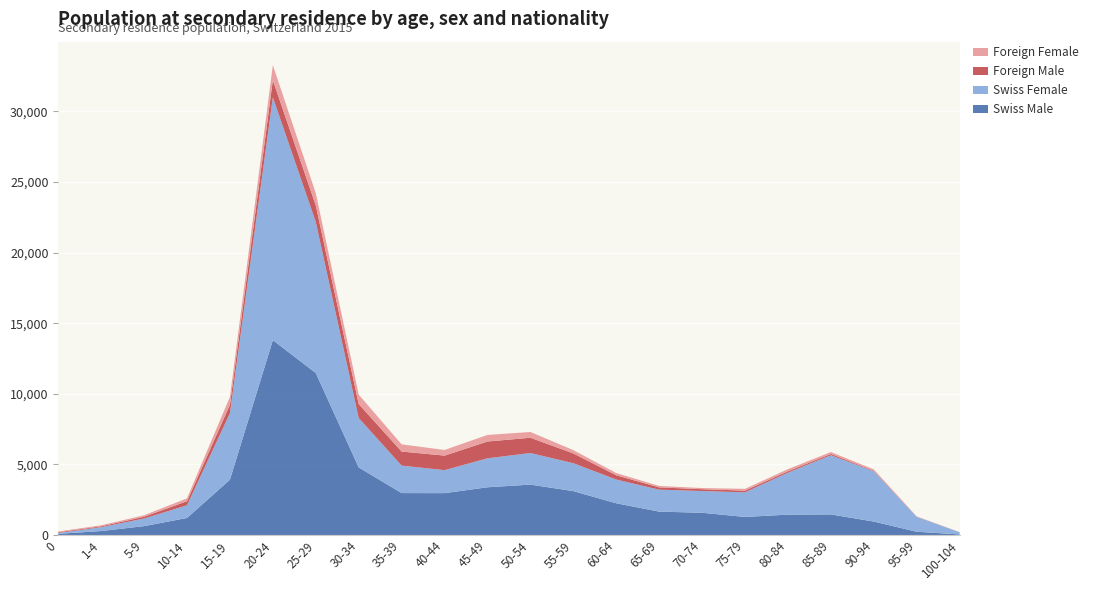

Reading right to left, extract all data points from this chart.

Swiss Male: 41	230	952	1458	1444	1280	1575	1658	2247	3109	3571	3381	2966	2970	4789	11476	13804	3915	1208	629	281	85
Swiss Female: 157	1057	3562	4194	2974	1741	1542	1552	1681	1977	2236	2053	1629	1946	3498	10699	17191	4715	898	539	273	63
Foreign Male: 1	6	40	90	98	121	129	163	303	692	1083	1188	1029	996	990	1174	1218	597	289	123	61	52
Foreign Female: 6	24	94	135	153	129	81	103	159	235	408	466	399	511	667	867	1068	556	204	109	72	48